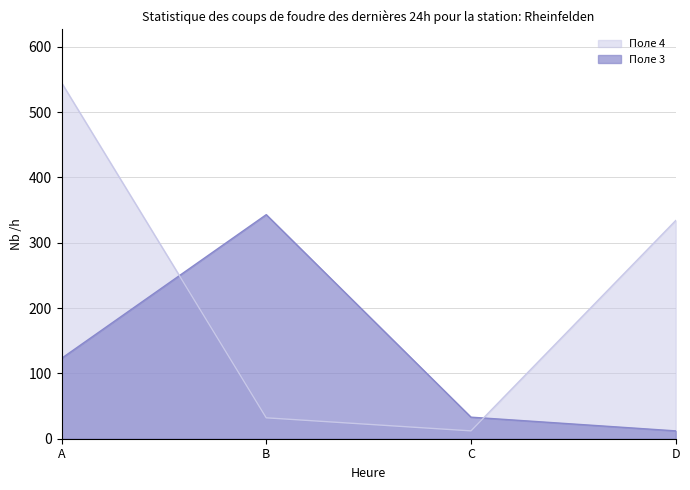

What is the value of the Поле 4 point at the 3rd from the left?

12